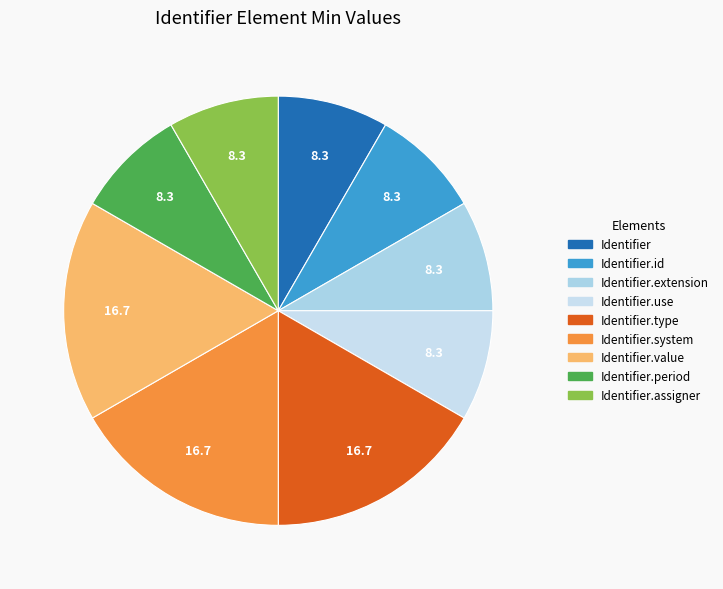

How many slices are in this pie chart?

9